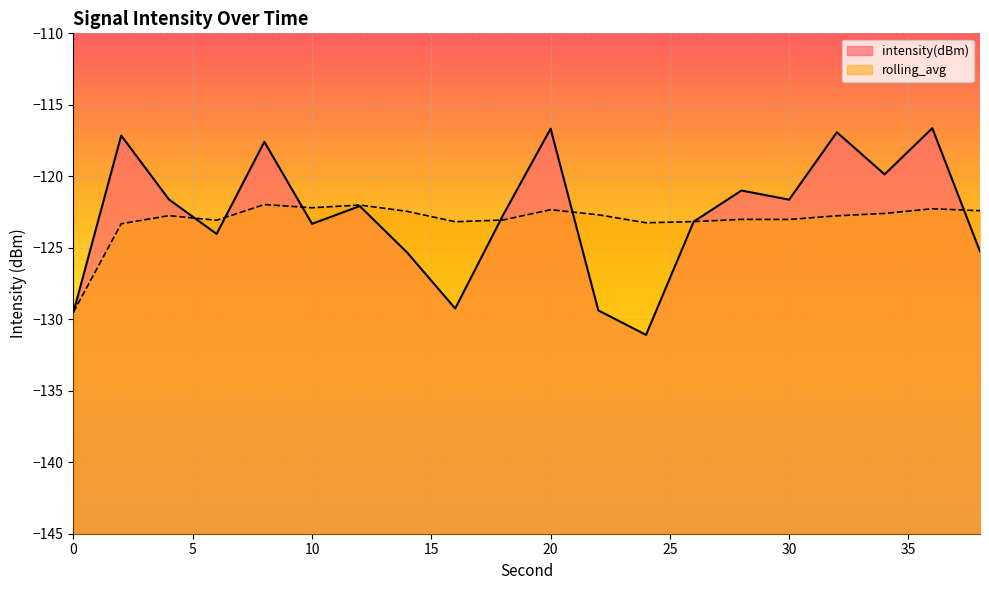

True or false: rolling_avg has a value of -27.7 at 36.

False